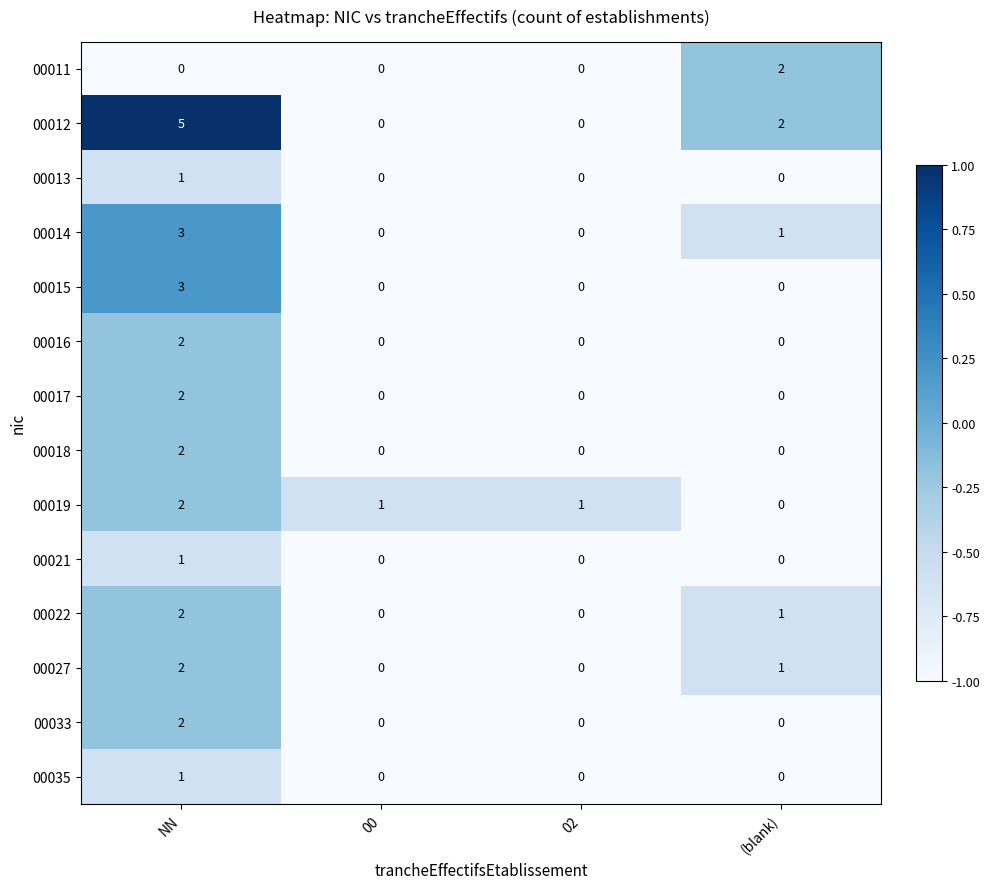

What is the sum of the 00015 values at NN and 02?

3